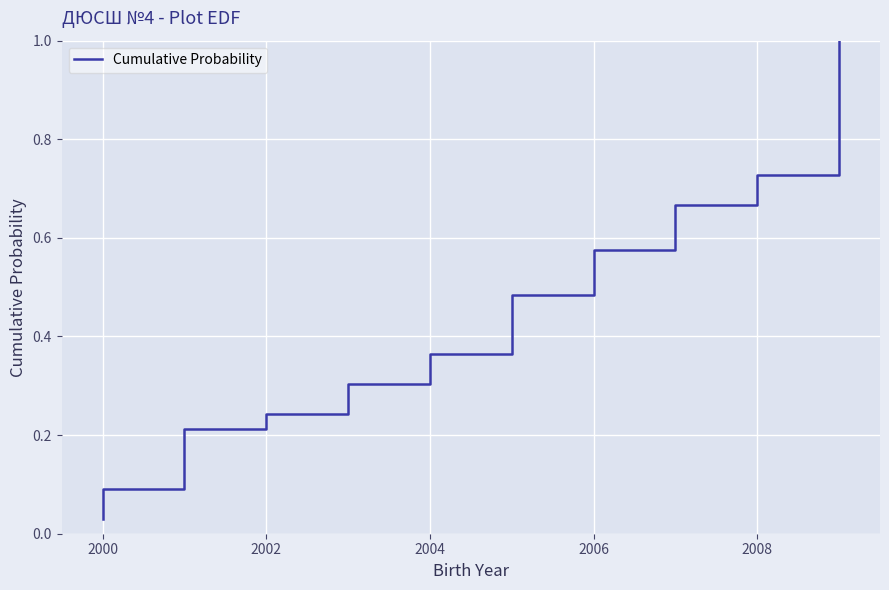

Between 2006 and 2004, which is larger?

2006